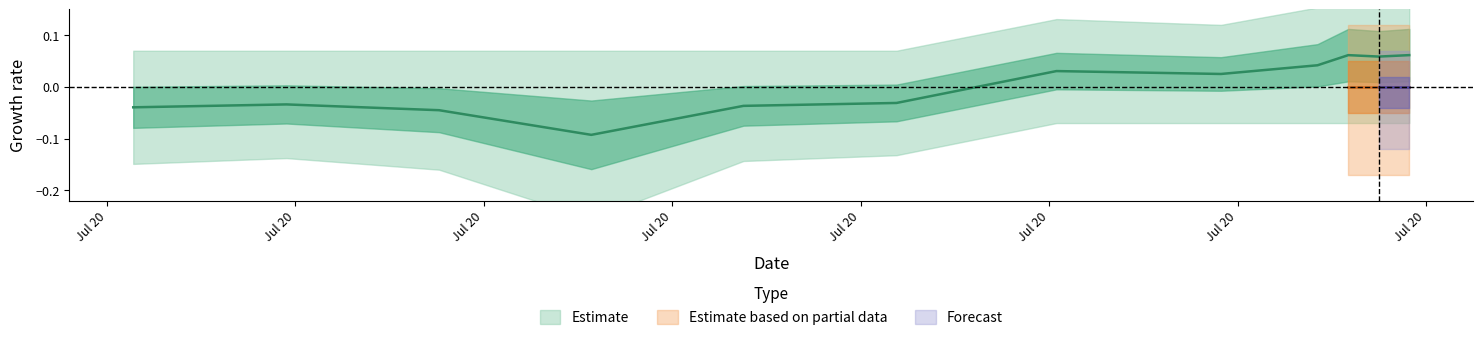

Is it true that the value at 2 is -0.1?

False